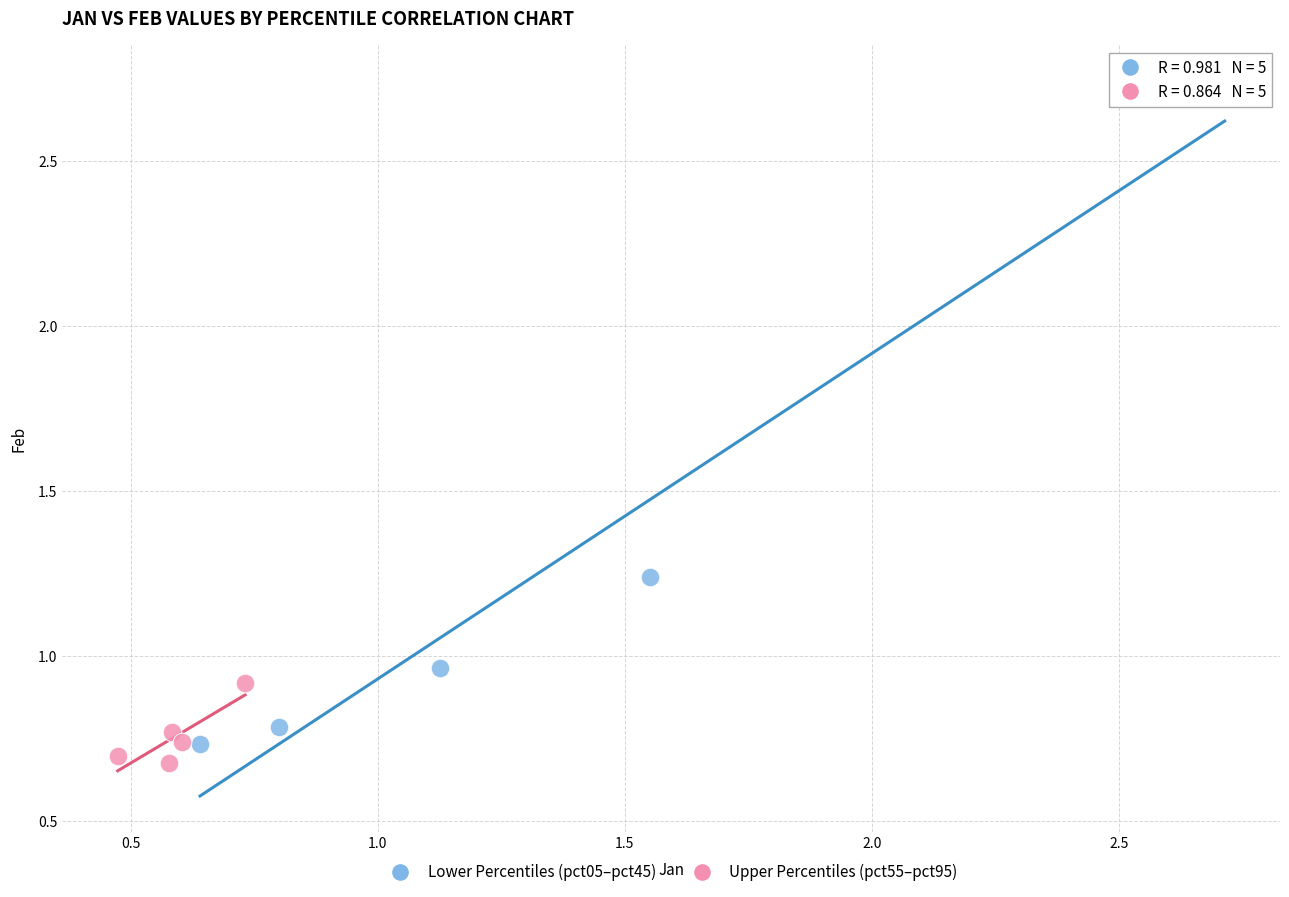

Which series contains the highest Y value?

Lower Percentiles (pct05–pct45)